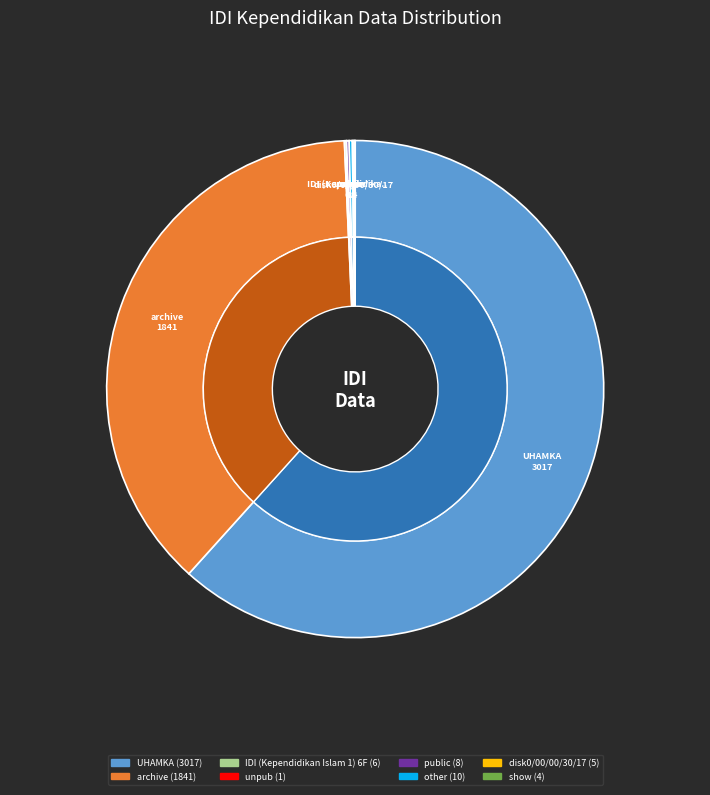

How many segments does this pie chart have?

8